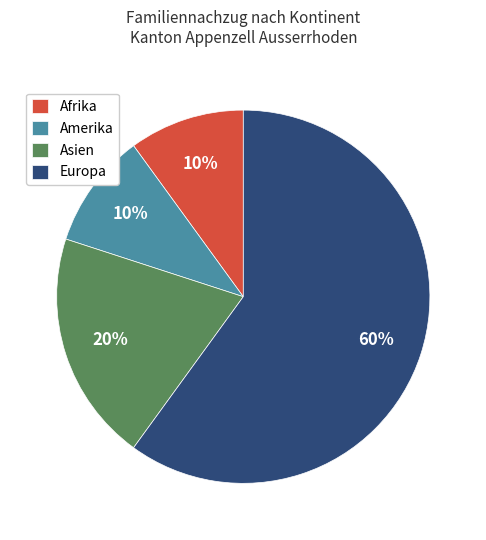

Between Asien and Amerika, which is larger?

Asien